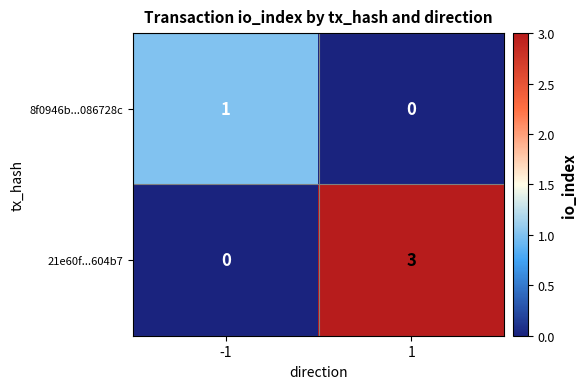

What is the total value across all series at -1?

1